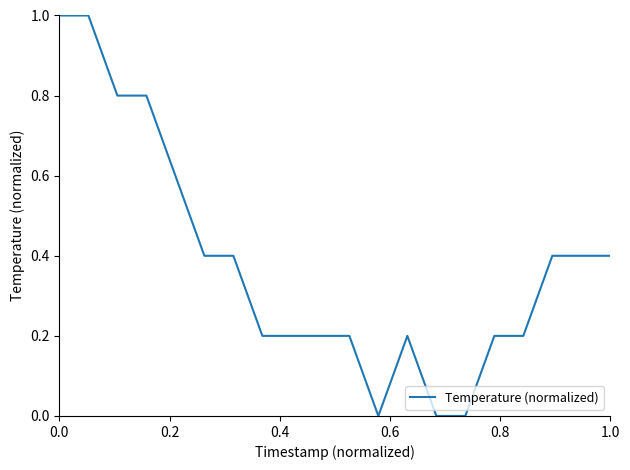

What is the maximum value shown in the chart?

1.0